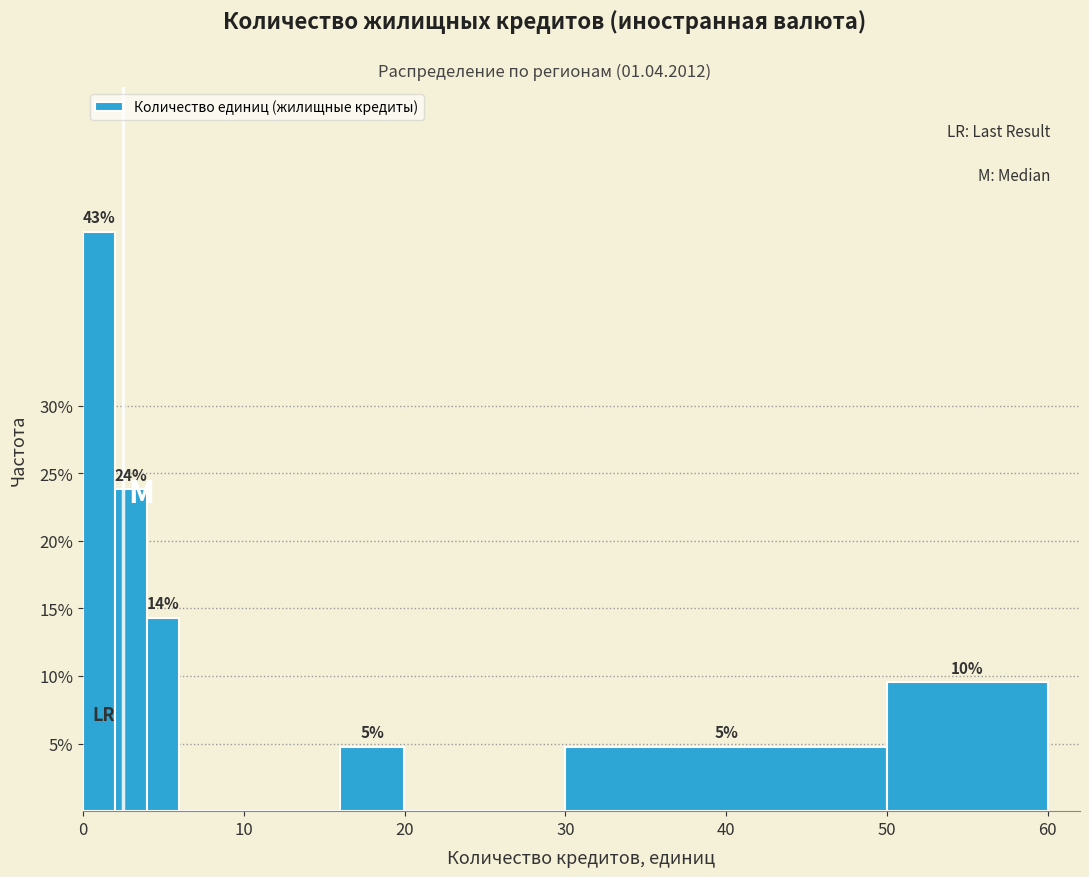

Read against the x-axis, roughly where is the centre of the tallest bar?

1